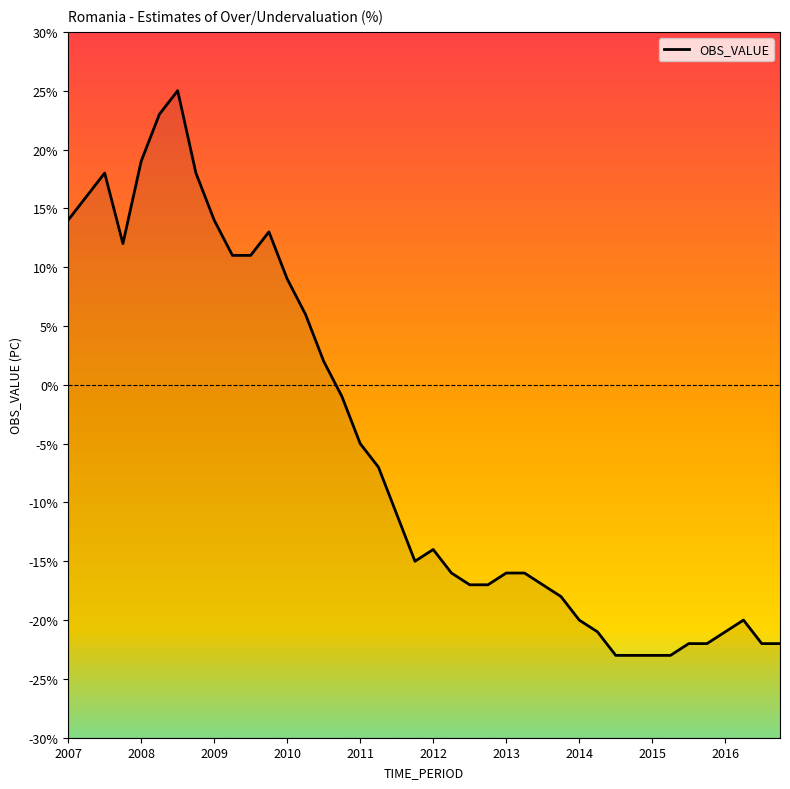

At which label does the data first exceed -14?

2007